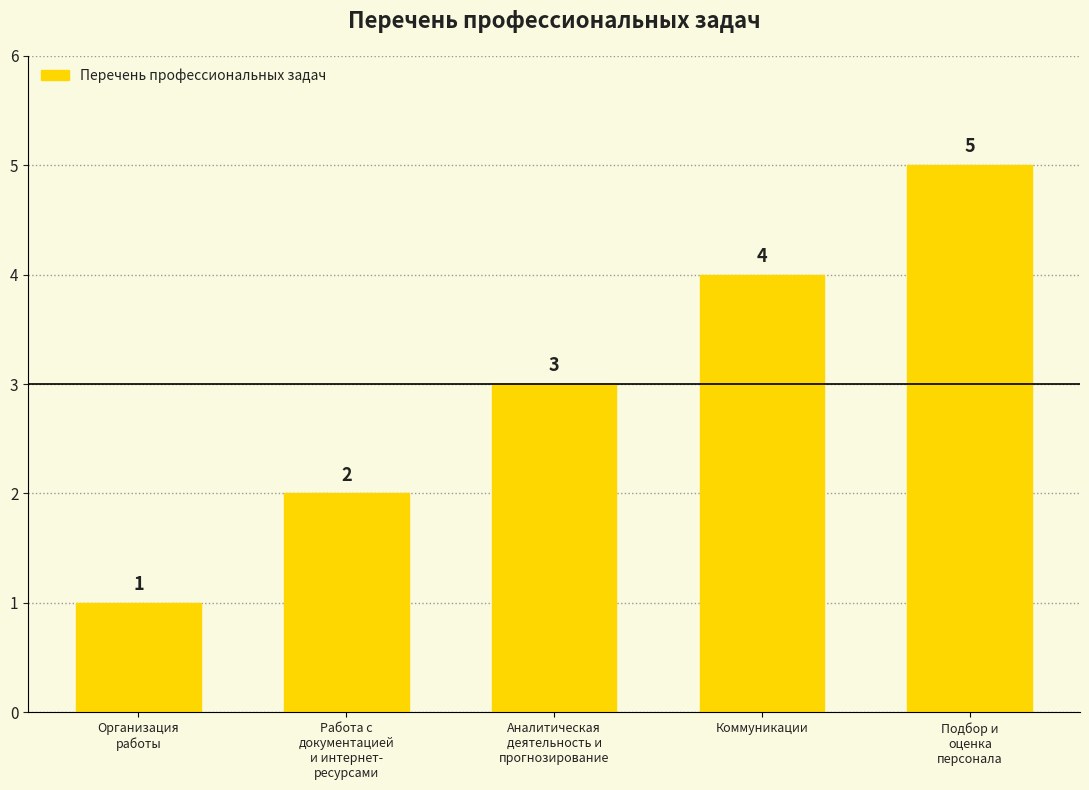

What is the difference between the second highest and minimum values?

3